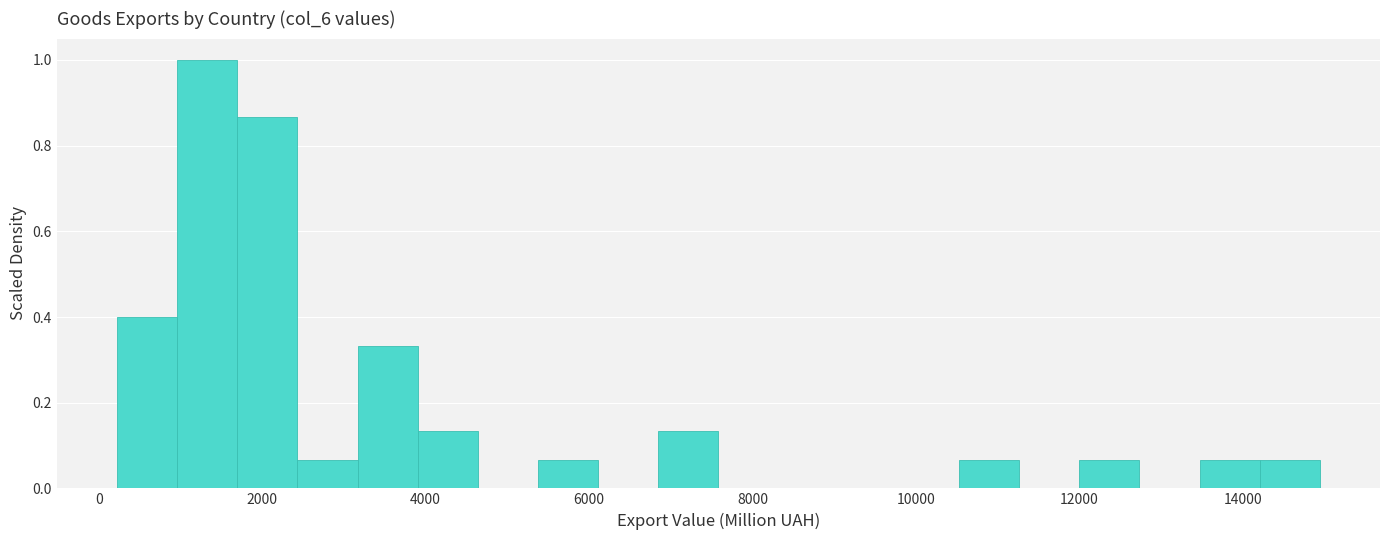

Around what value on the x-axis is the tallest bar? Give the approximate position of its centre, as read against the axis.

1400